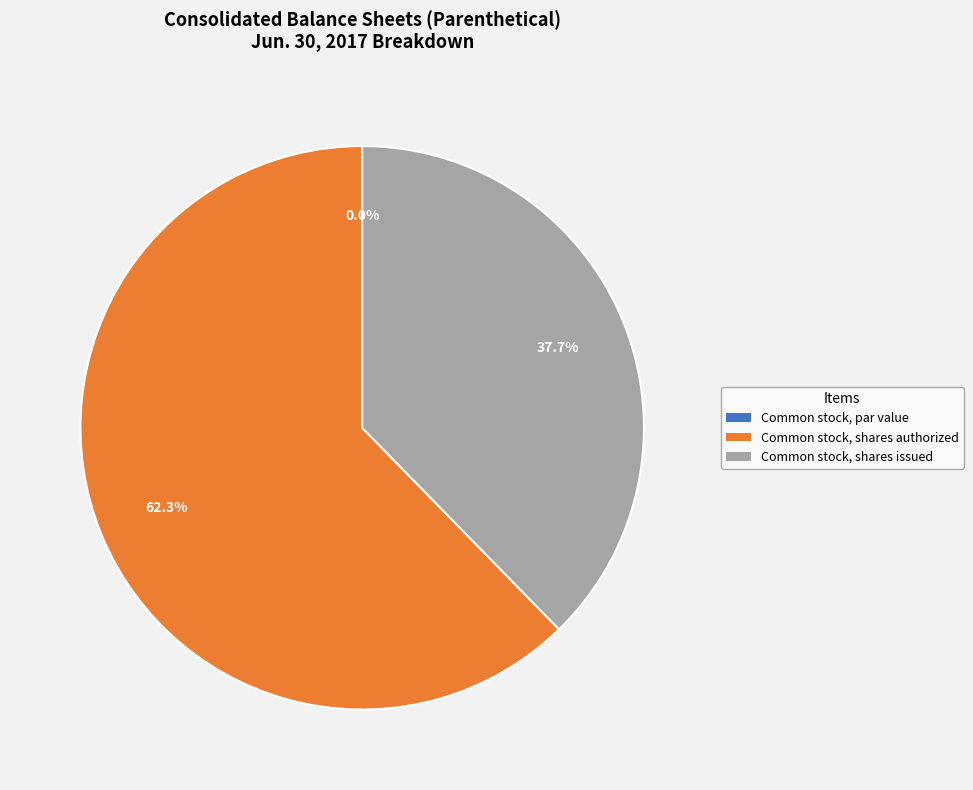

Is it true that Common stock, shares authorized is 73% of the pie?

False